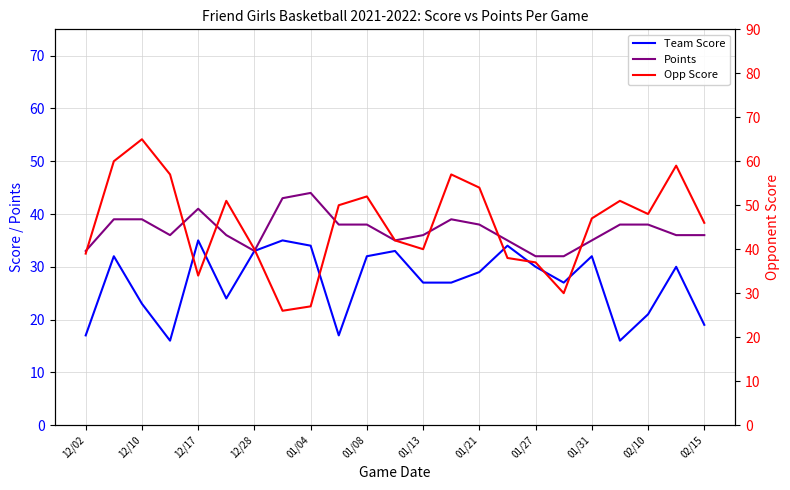

What is the approximate value of Team Score at 13, to the nearest 5?

25